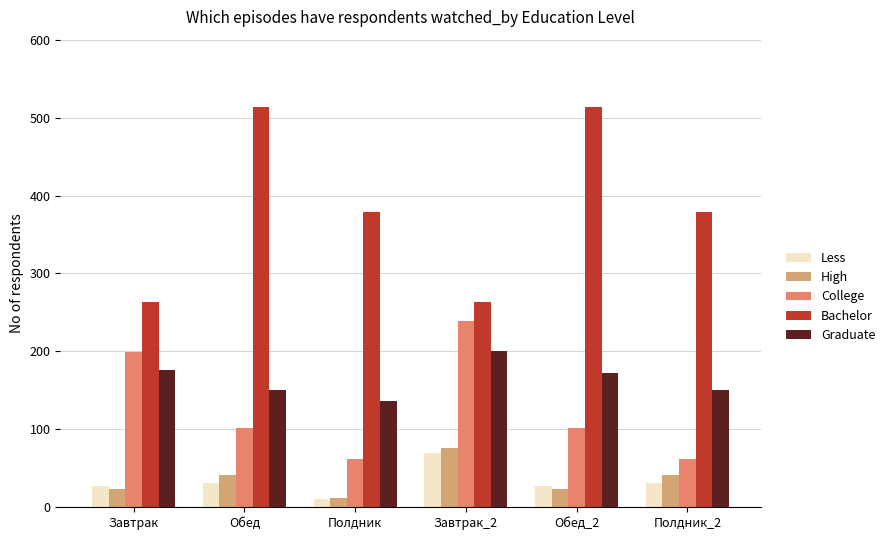

Reading left to right, extract all data points from this chart.

Less: 26.8	31.0	11.3	69.0	26.8	31.0
High: 23.6	41.0	12.1	76.7	23.6	41.0
College: 199.0	102.0	62.0	239.0	102.0	62.0
Bachelor: 264.0	513.0	379.0	264.0	513.0	379.0
Graduate: 176.0	150.0	137.0	200.0	172.0	150.0